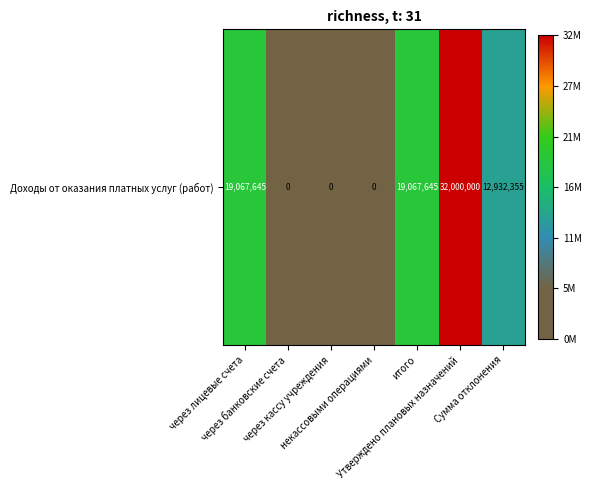

List the labels in order of value, smallest first.

через банковские счета, через кассу учреждения, некассовыми операциями, Сумма отклонения, через лицевые счета, итого, Утверждено плановых назначений